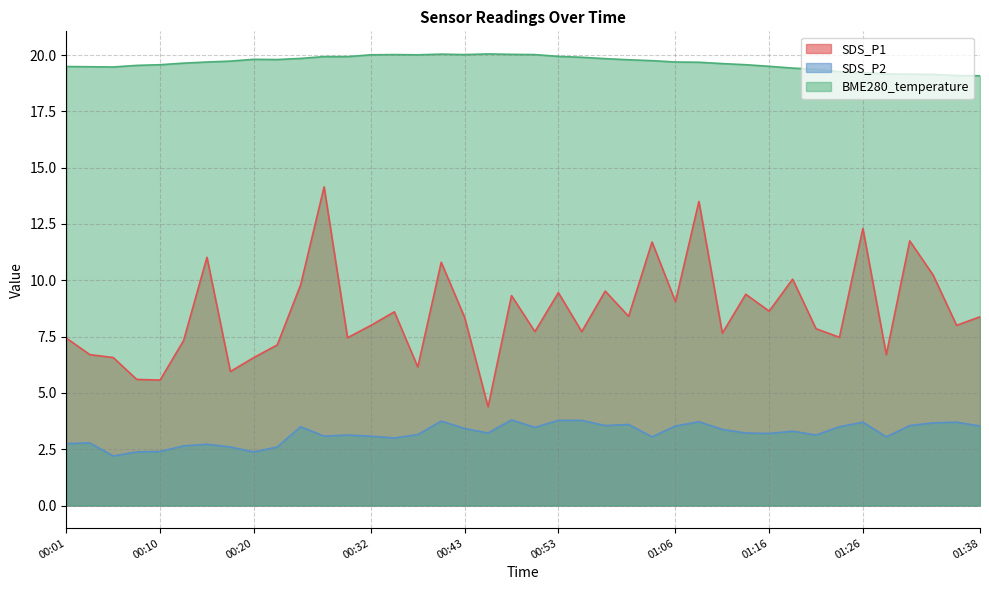

Between 00:32 and 01:26, which is larger?

01:26